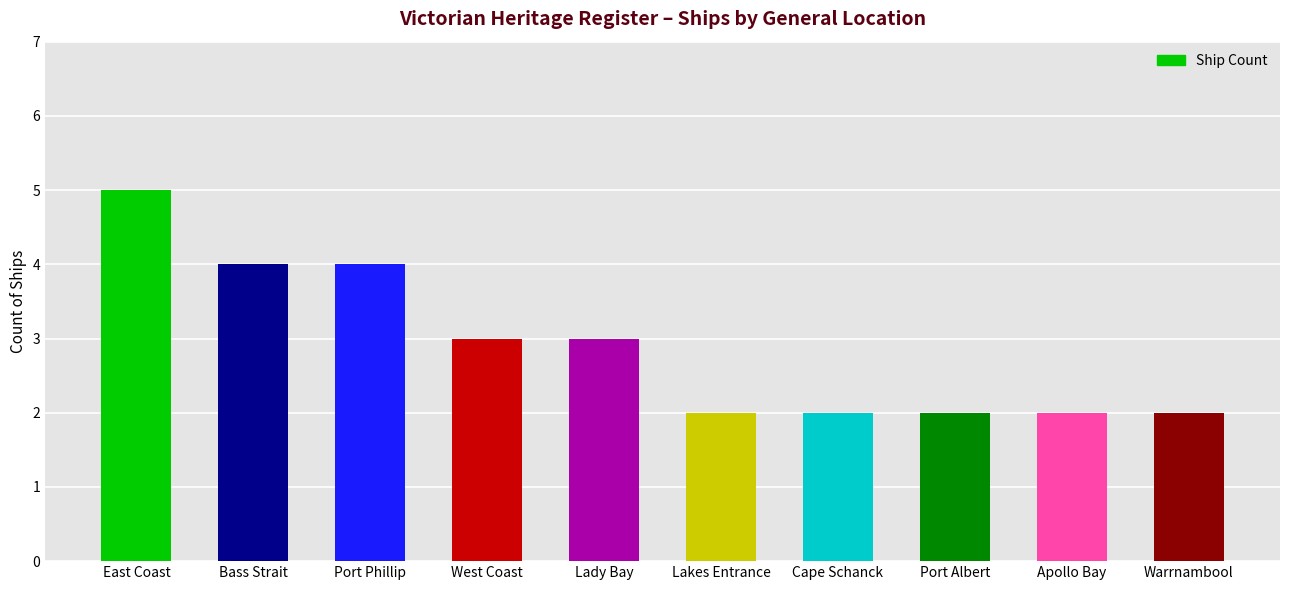

What value does the data have at West Coast?

3